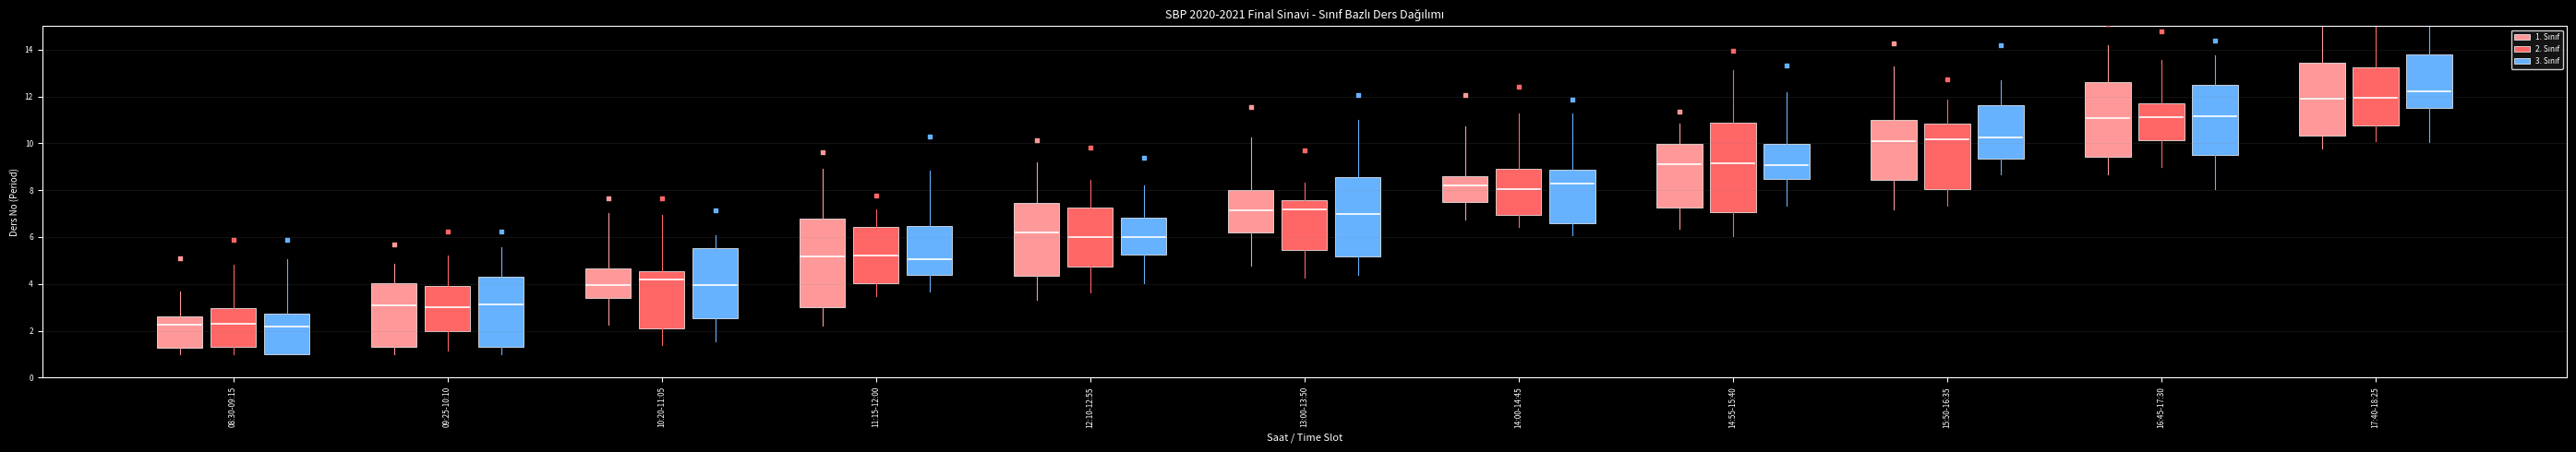

At which category is the sum across all series the highest?

17:40-18:25